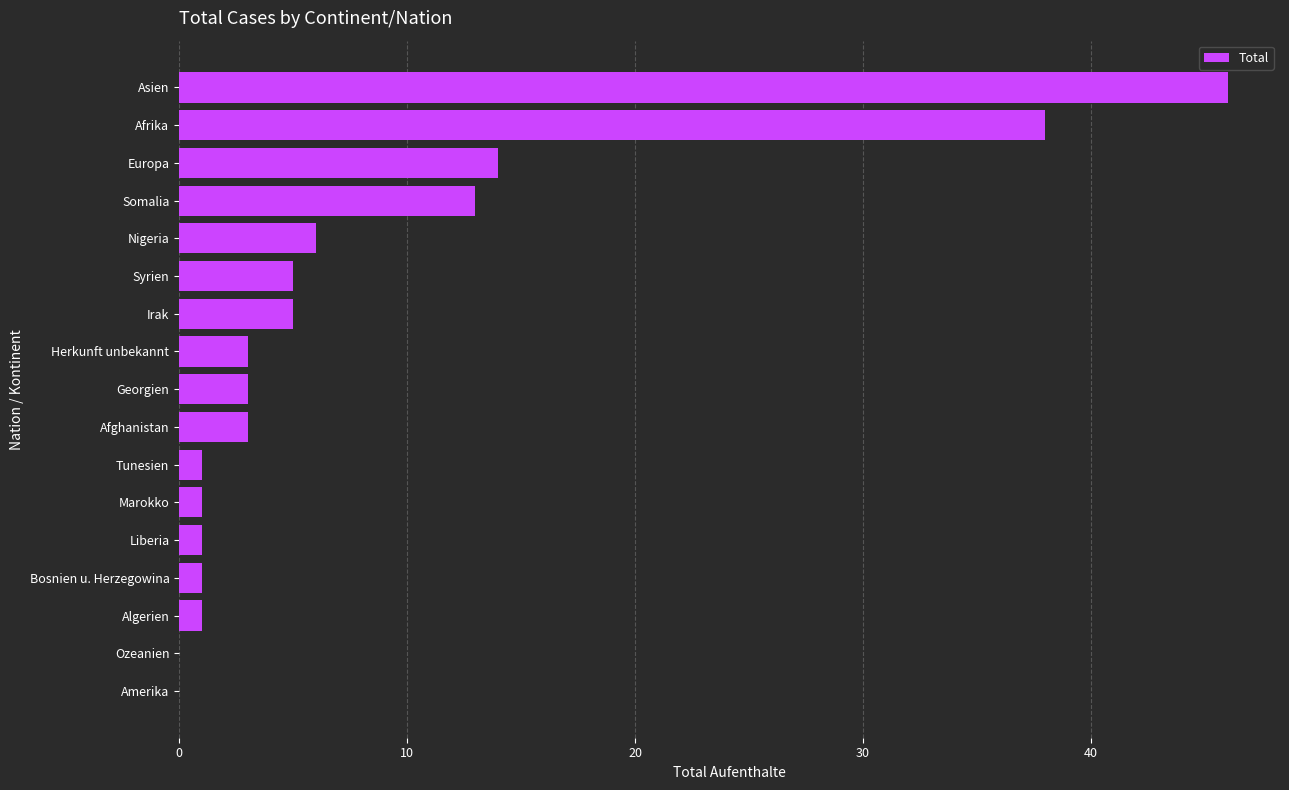

At which label is the value closest to 23?

Europa